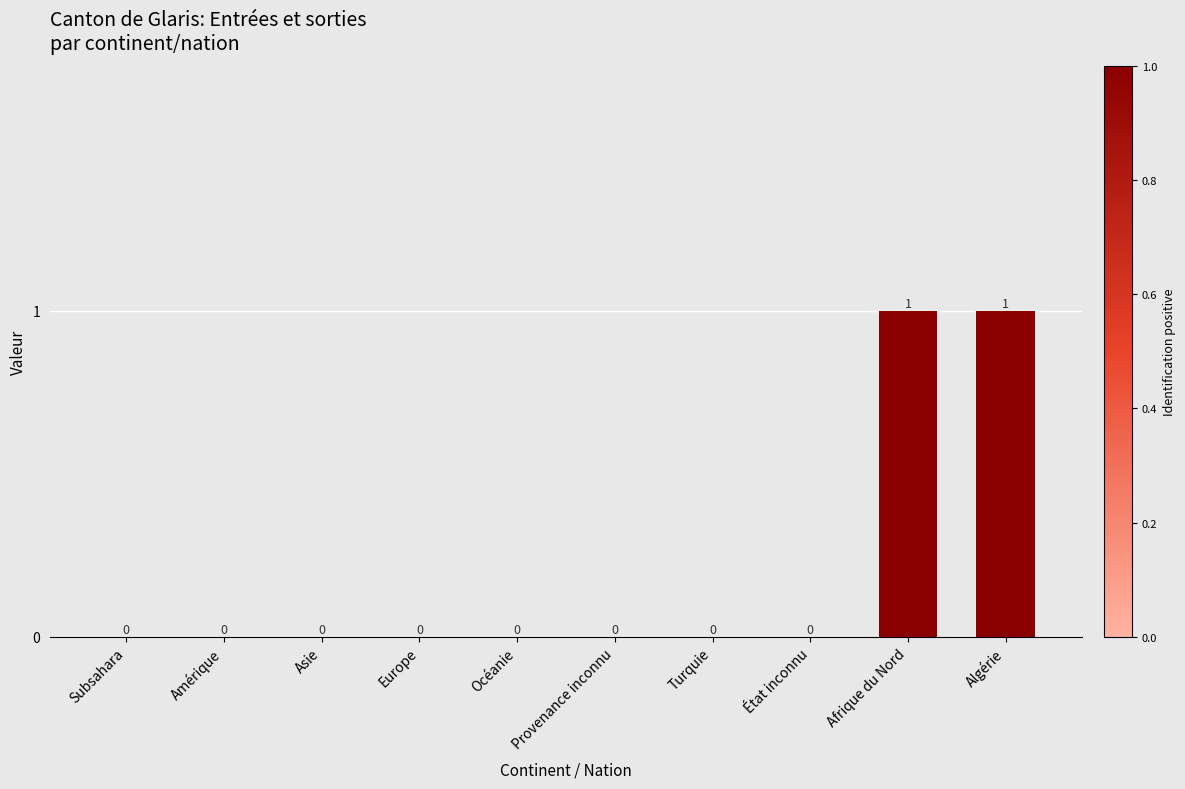

Between Afrique du Nord and Turquie, which is larger?

Afrique du Nord